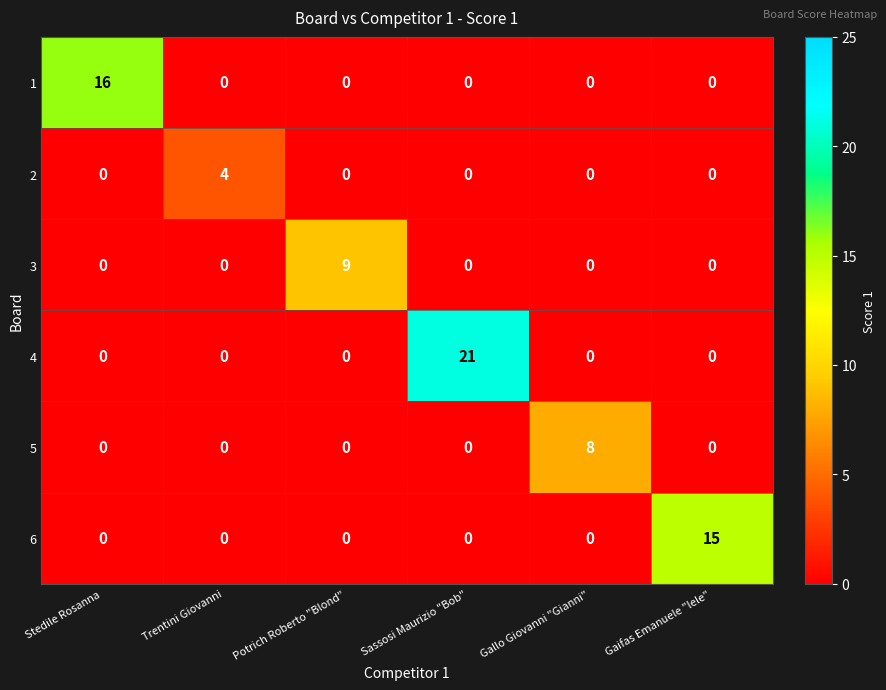

What is the spread (max minus min) of values at Gaifas Emanuele "lele"?

15